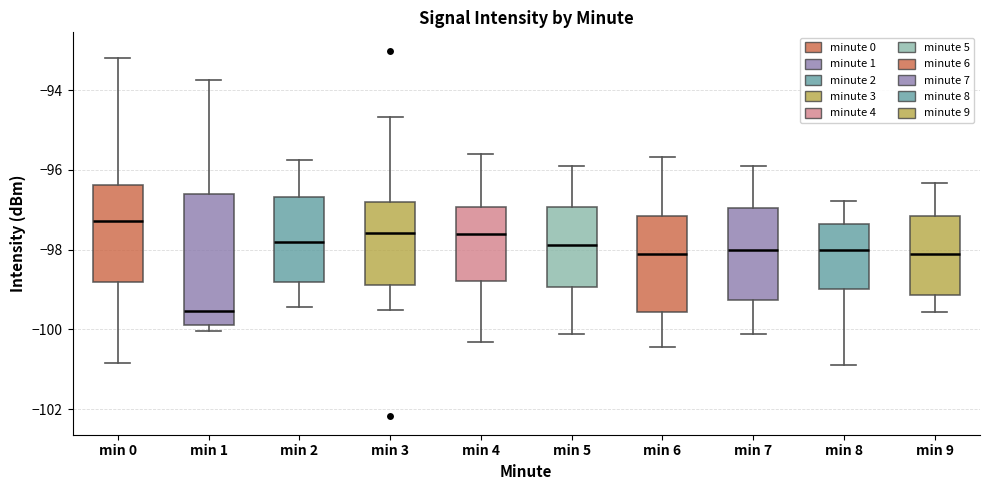

Which box has the highest median line?

min 0